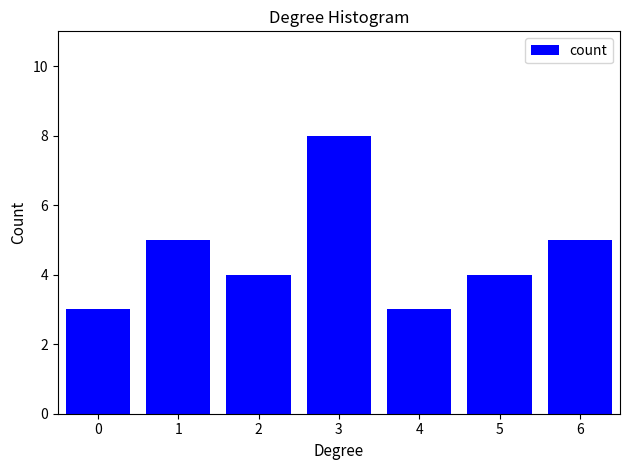

Reading left to right, transcribe all the data shown in this chart.

3	5	4	8	3	4	5